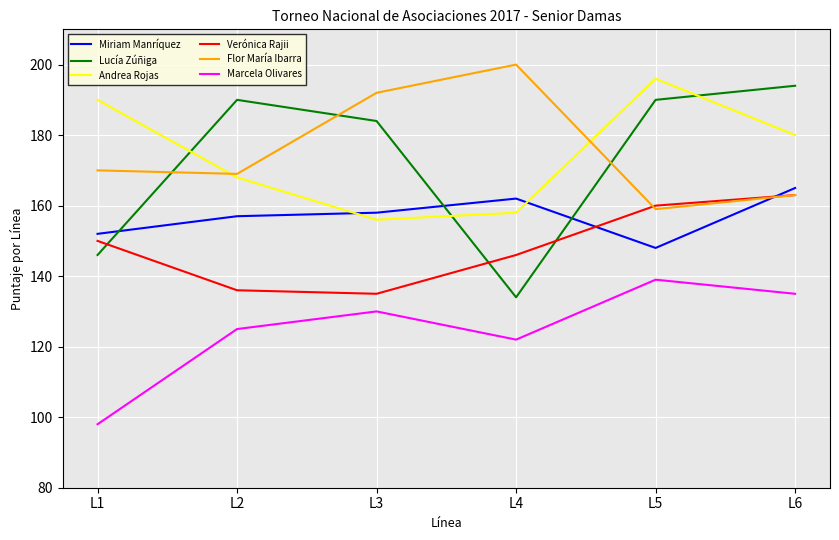

Count the Miriam Manríquez values in the range 152 to 162.

4